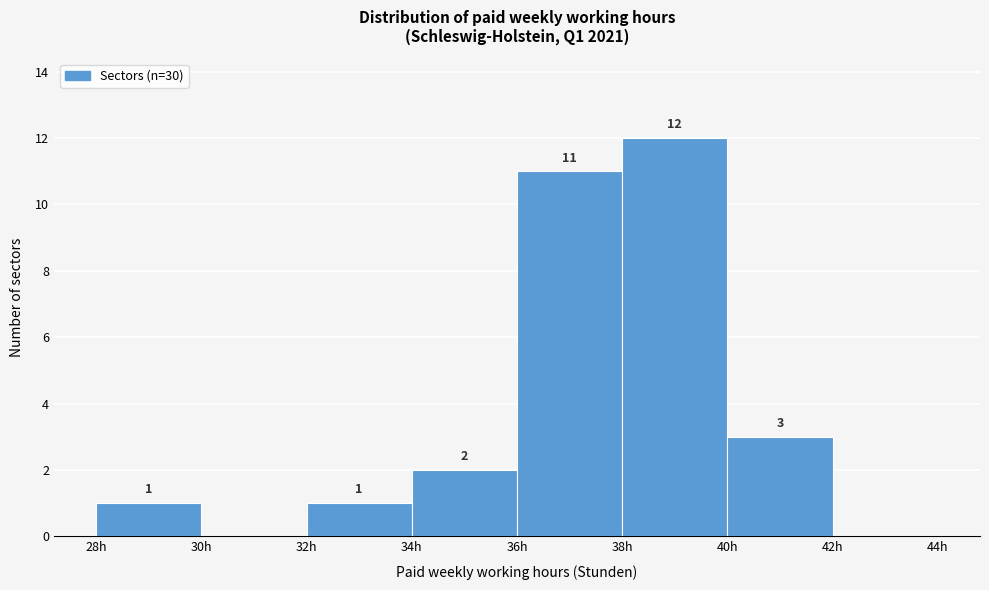

Over which range of the x-axis is the bar tallest?

38 to 40